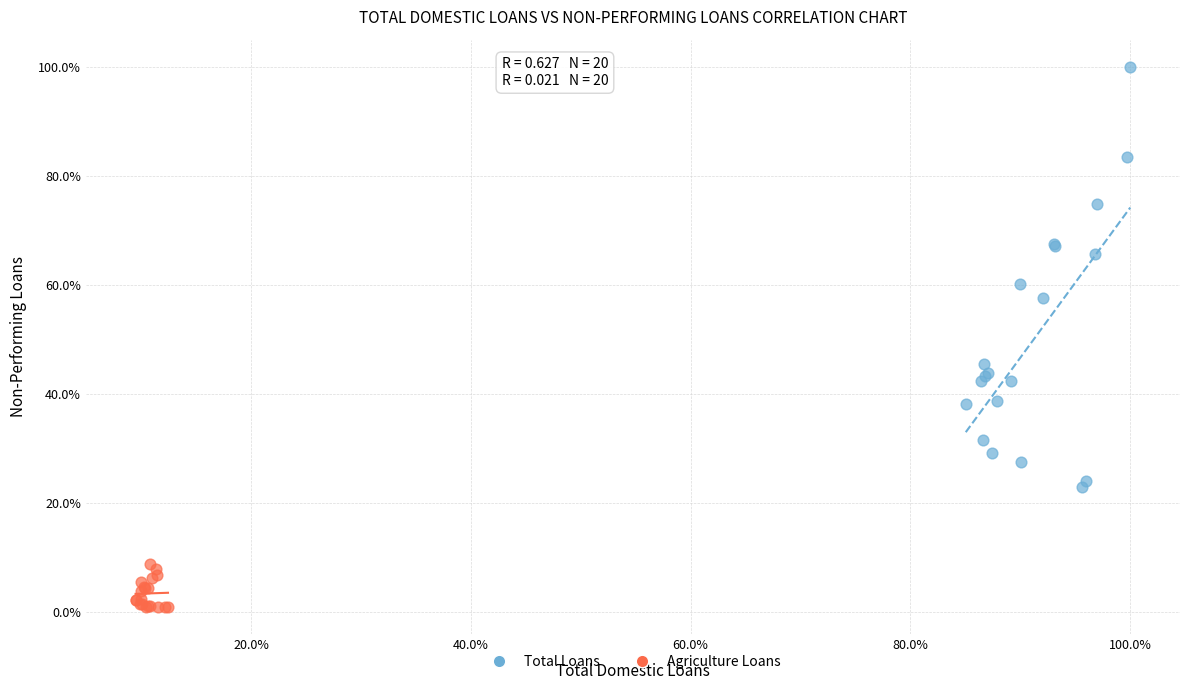

Which series reaches the maximum Y coordinate?

Total Loans